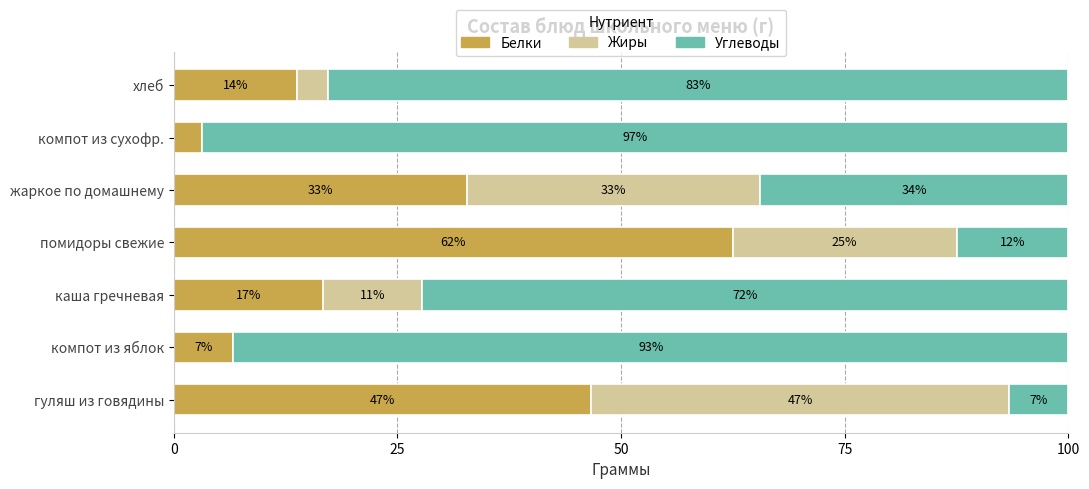

What are all the series names shown in the legend?

Белки, Жиры, Углеводы